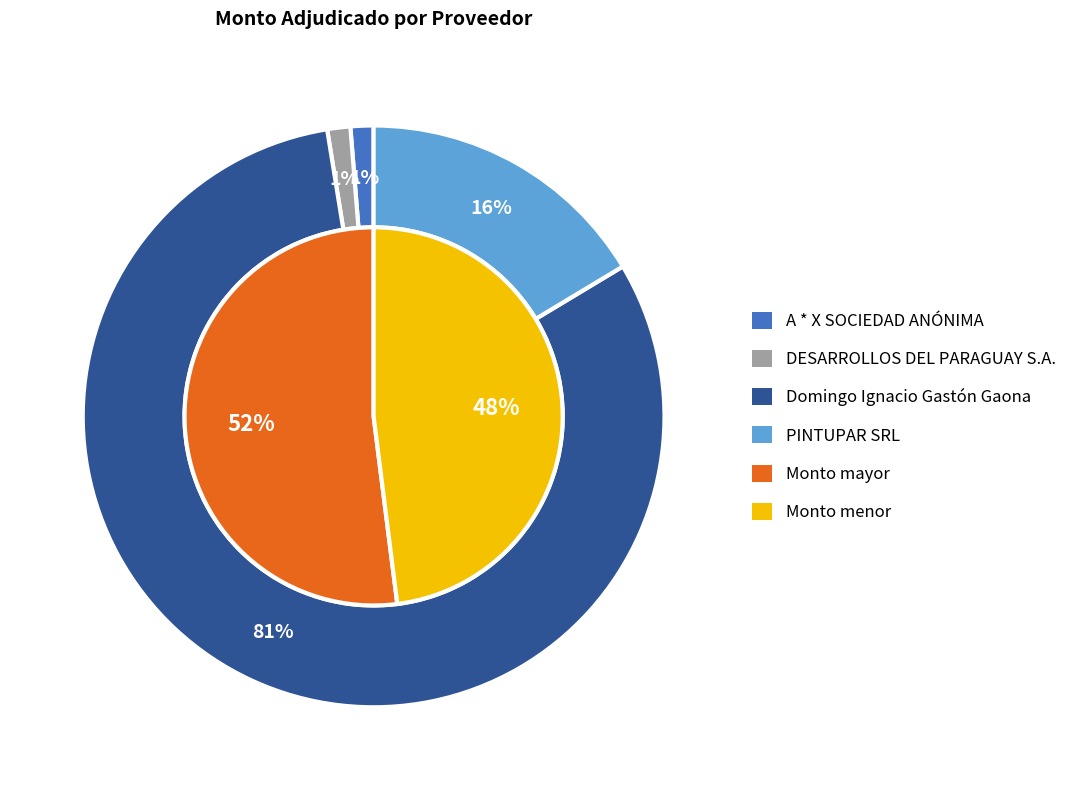

Which slice is the largest?

Domingo Ignacio Gastón Gaona